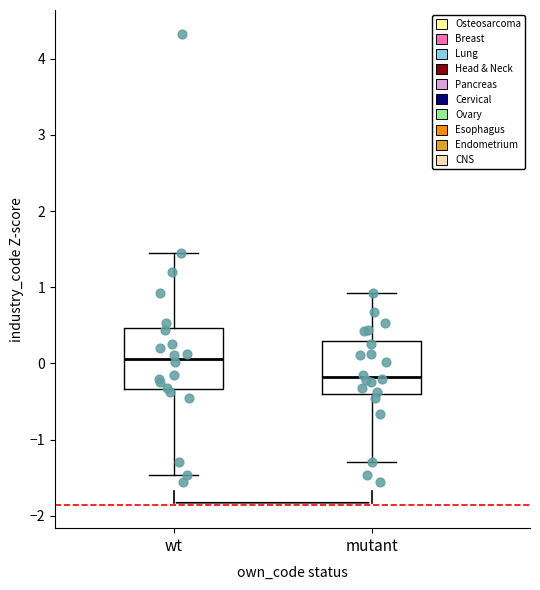

Comparing the boxes themselves (not the whiskers), which one is the tallest?

wt